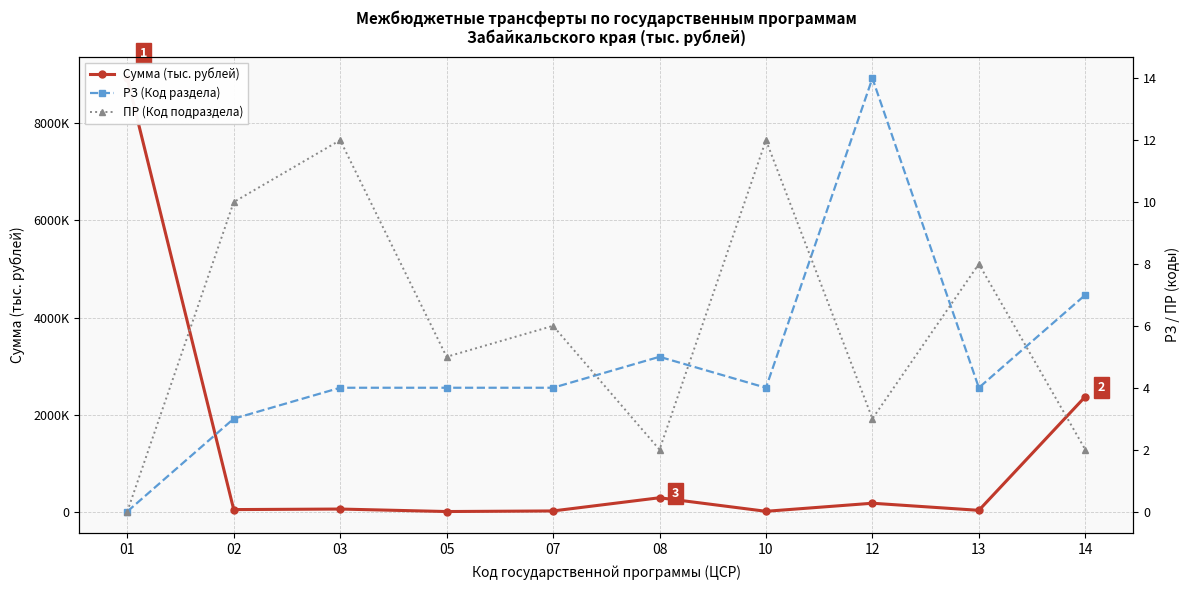

Reading right to left, what are all the values shown in this chart?

Сумма (тыс. рублей): 2370425.7	28491.4	174757.4	8607.2	287836.9	16063.0	3855.5	55000.0	43967.4	8927780.0
РЗ (Код раздела): 7.0	4.0	14.0	4.0	5.0	4.0	4.0	4.0	3.0	0.0
ПР (Код подраздела): 2.0	8.0	3.0	12.0	2.0	6.0	5.0	12.0	10.0	0.0